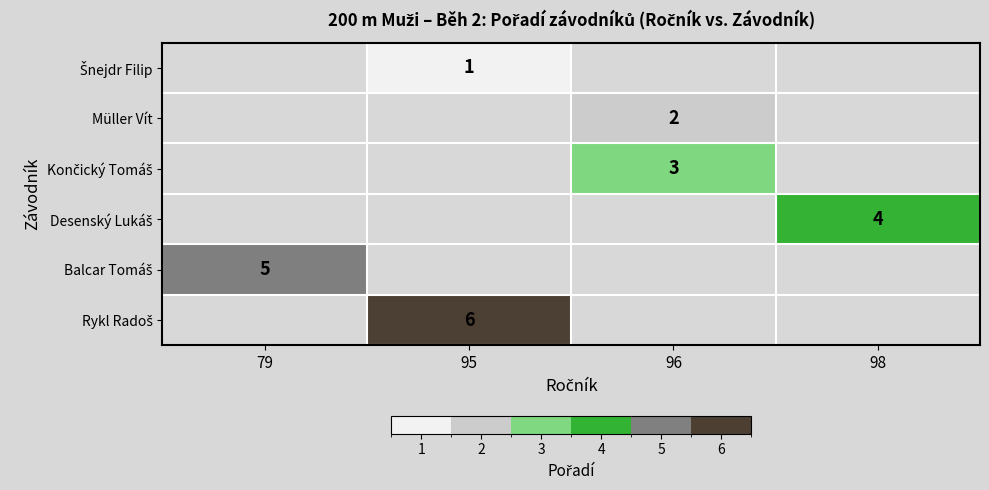

List the series in order of their peak value, lowest first.

Šnejdr Filip, Müller Vít, Končický Tomáš, Desenský Lukáš, Balcar Tomáš, Rykl Radoš